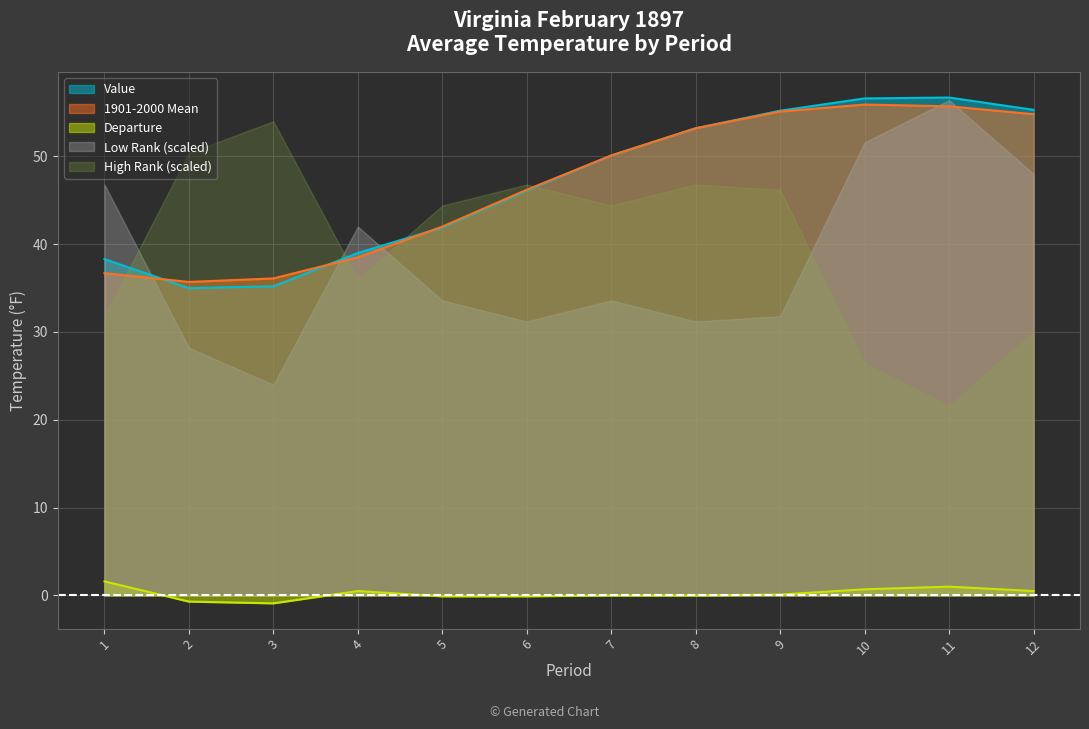

What is the sum of all Departure values?

2.6